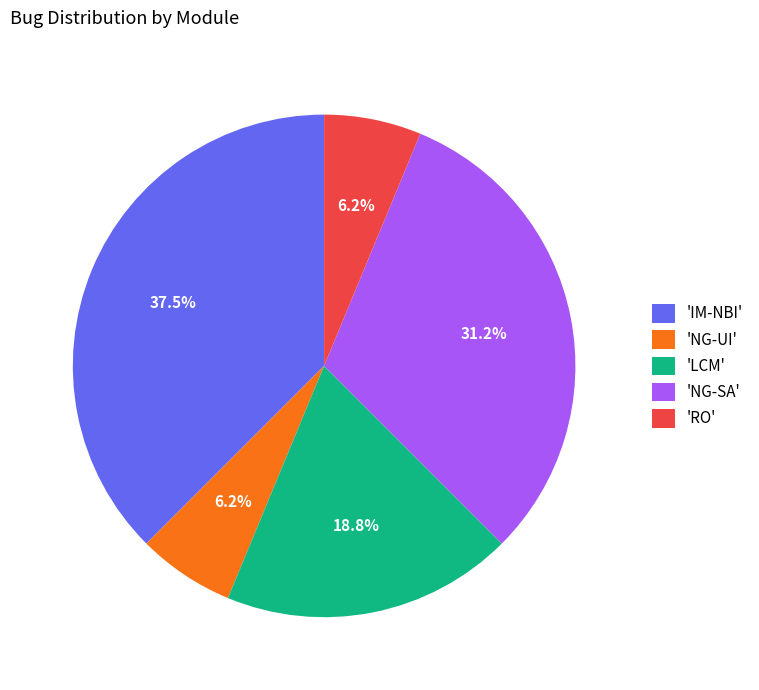

Which slice is the largest?

'IM-NBI'